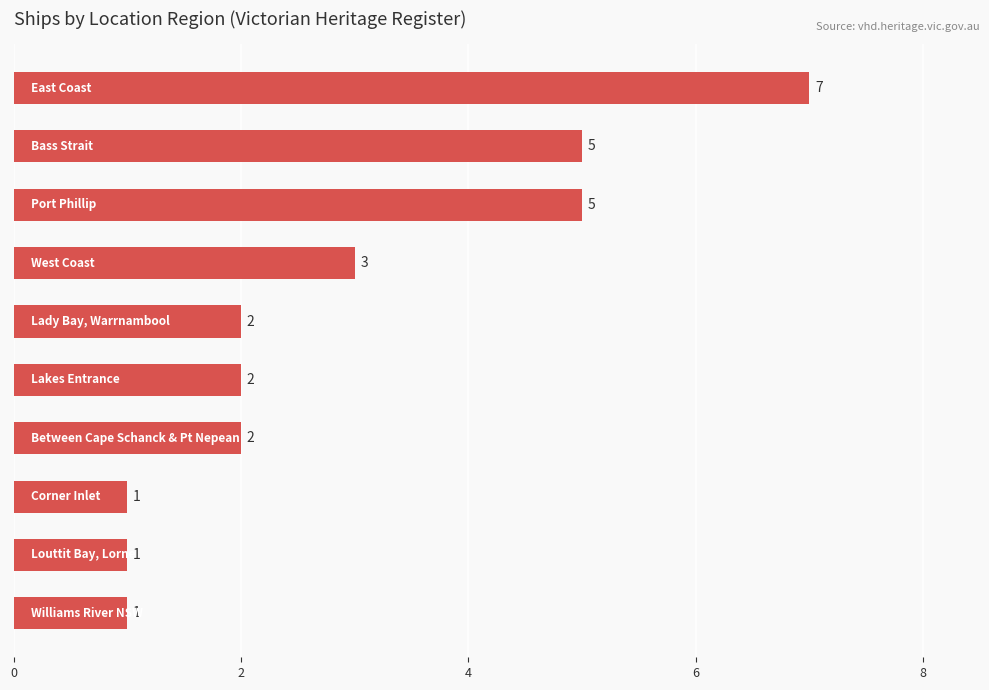

How many bars are there in total?

10